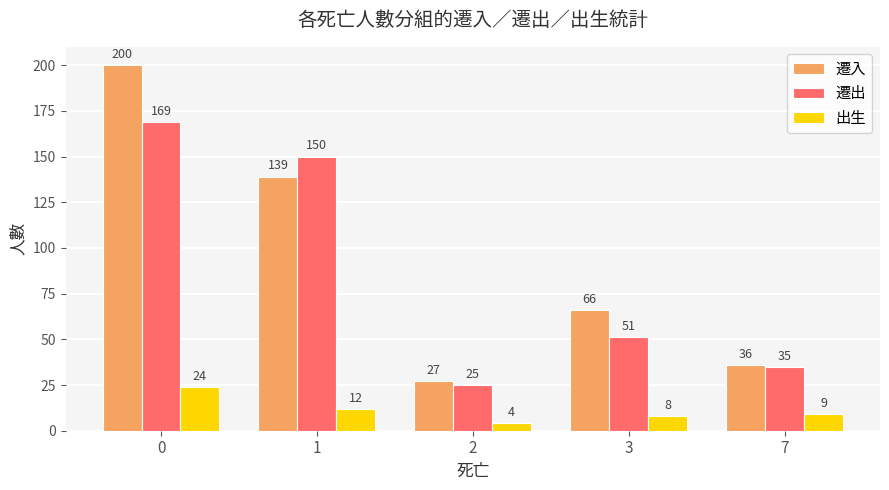

What is the sum of all 遷入 values?

468